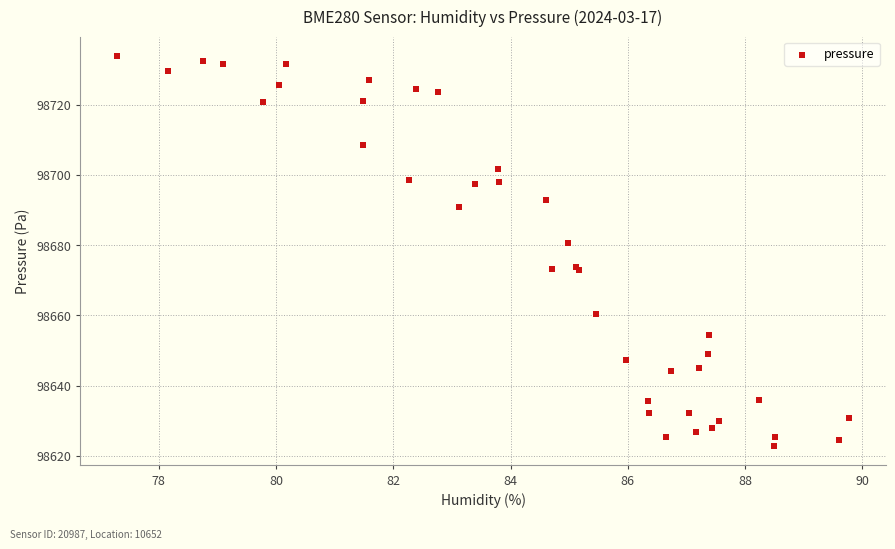

What Y value in the scatter plot is closest to 98678?

98680.7